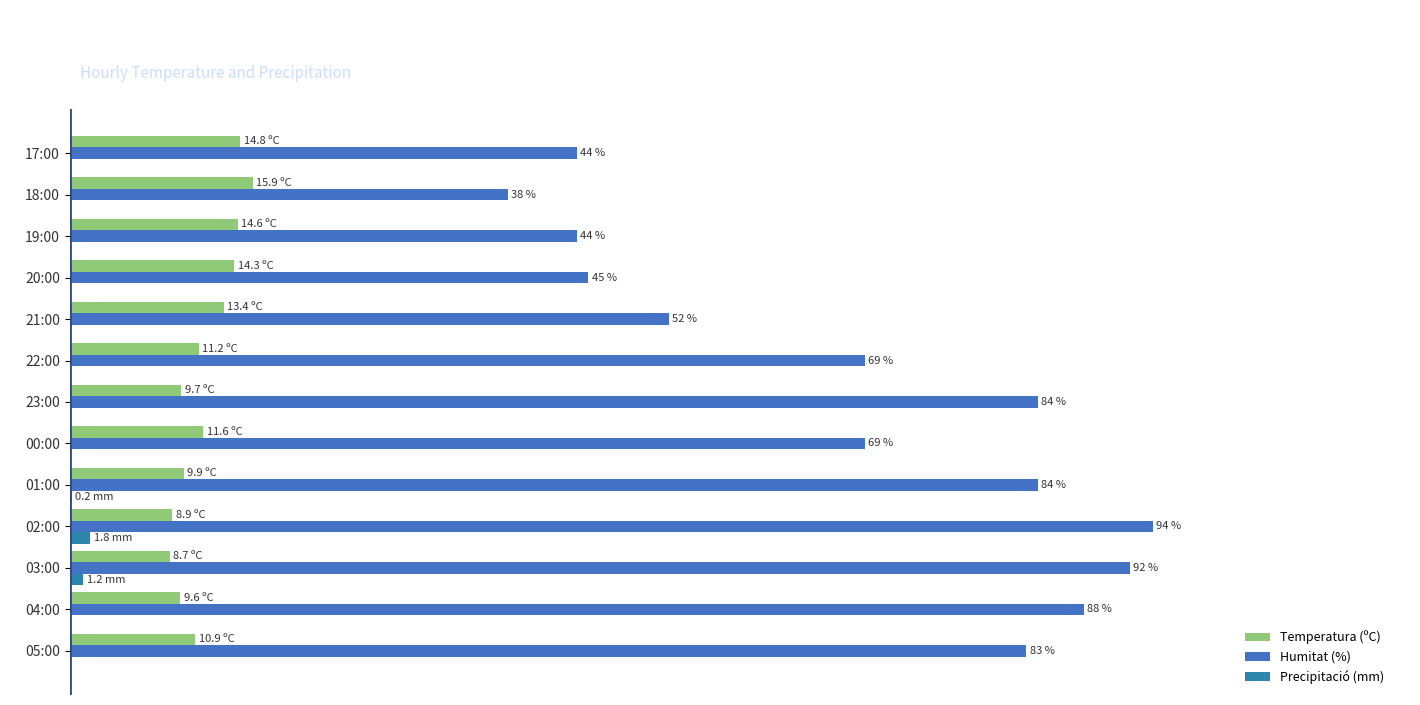

What is the maximum value for Precipitació (mm)?

1.8